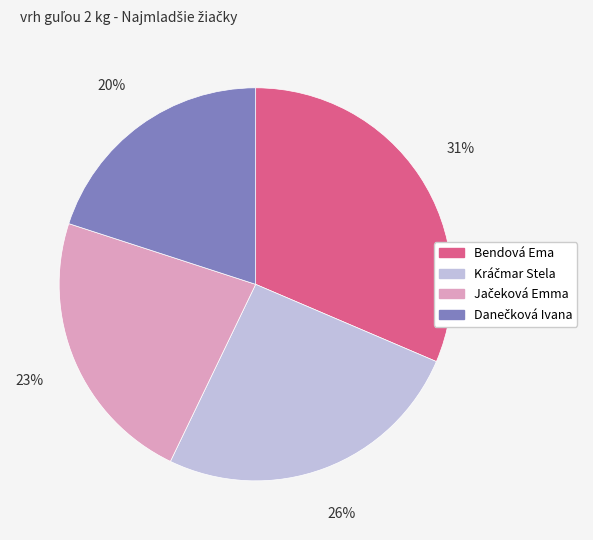

To the nearest percent, what percentage of the pie is Bendová Ema?

31%